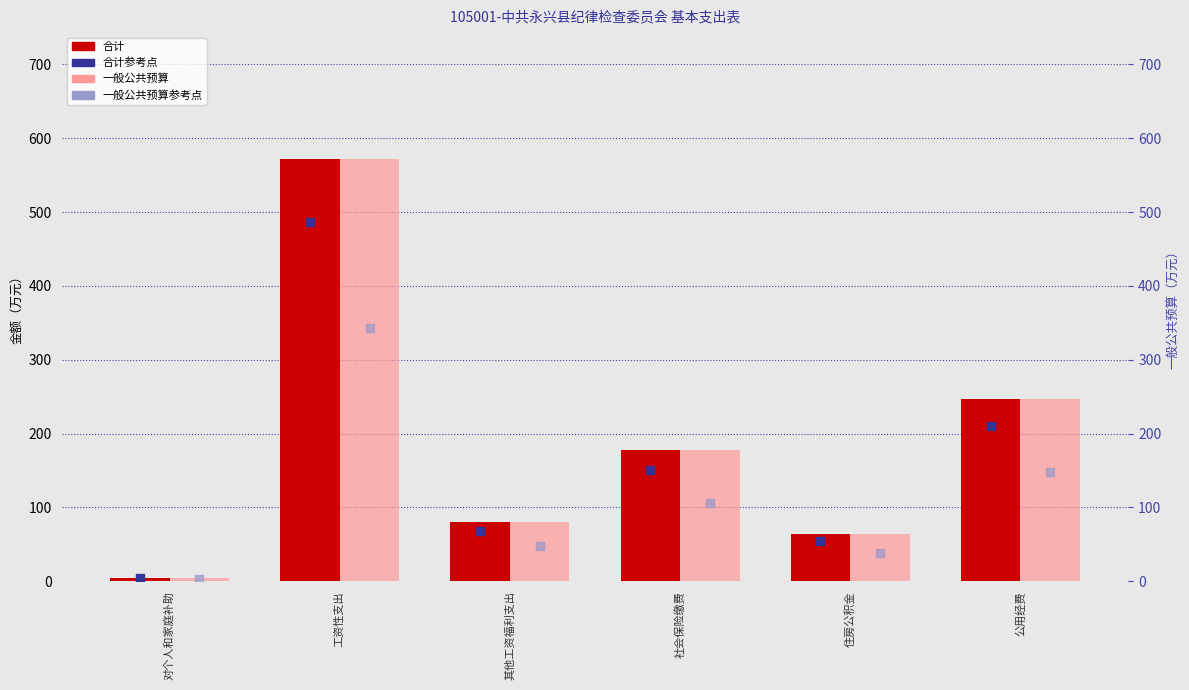

At how many categories does at least one series exceed 33?

5